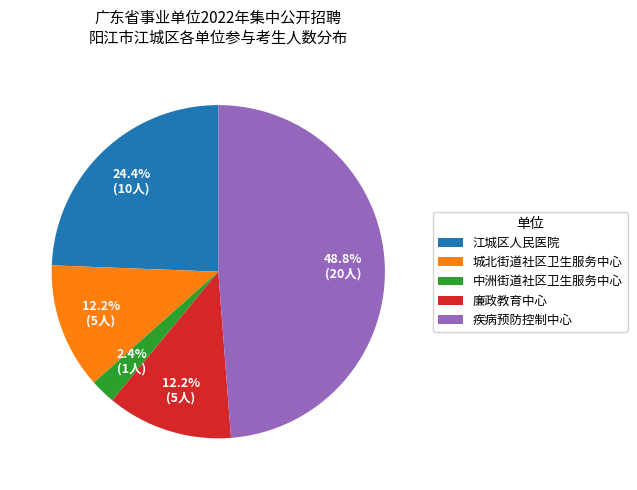

Count the number of slices in the pie.

5